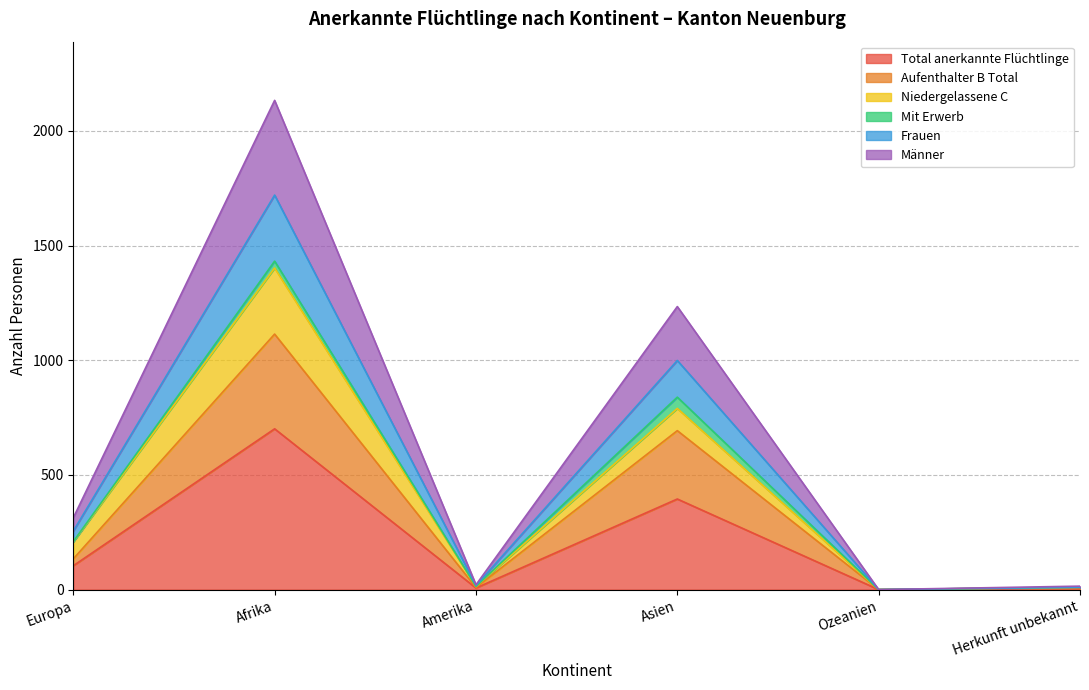

True or false: Frauen and Total anerkannte Flüchtlinge intersect in this chart.

False